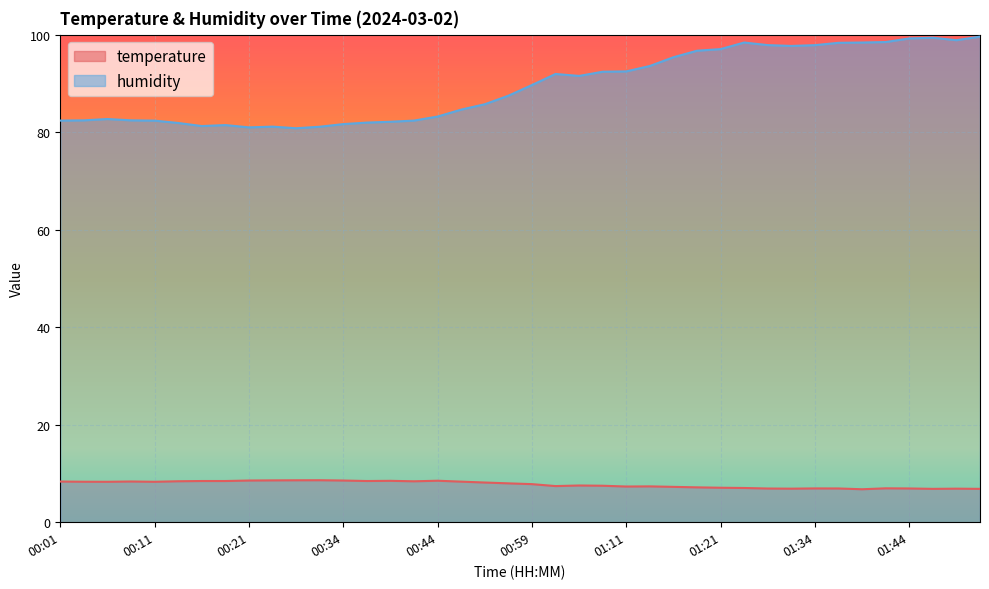

What position from the right is 01:06?

18